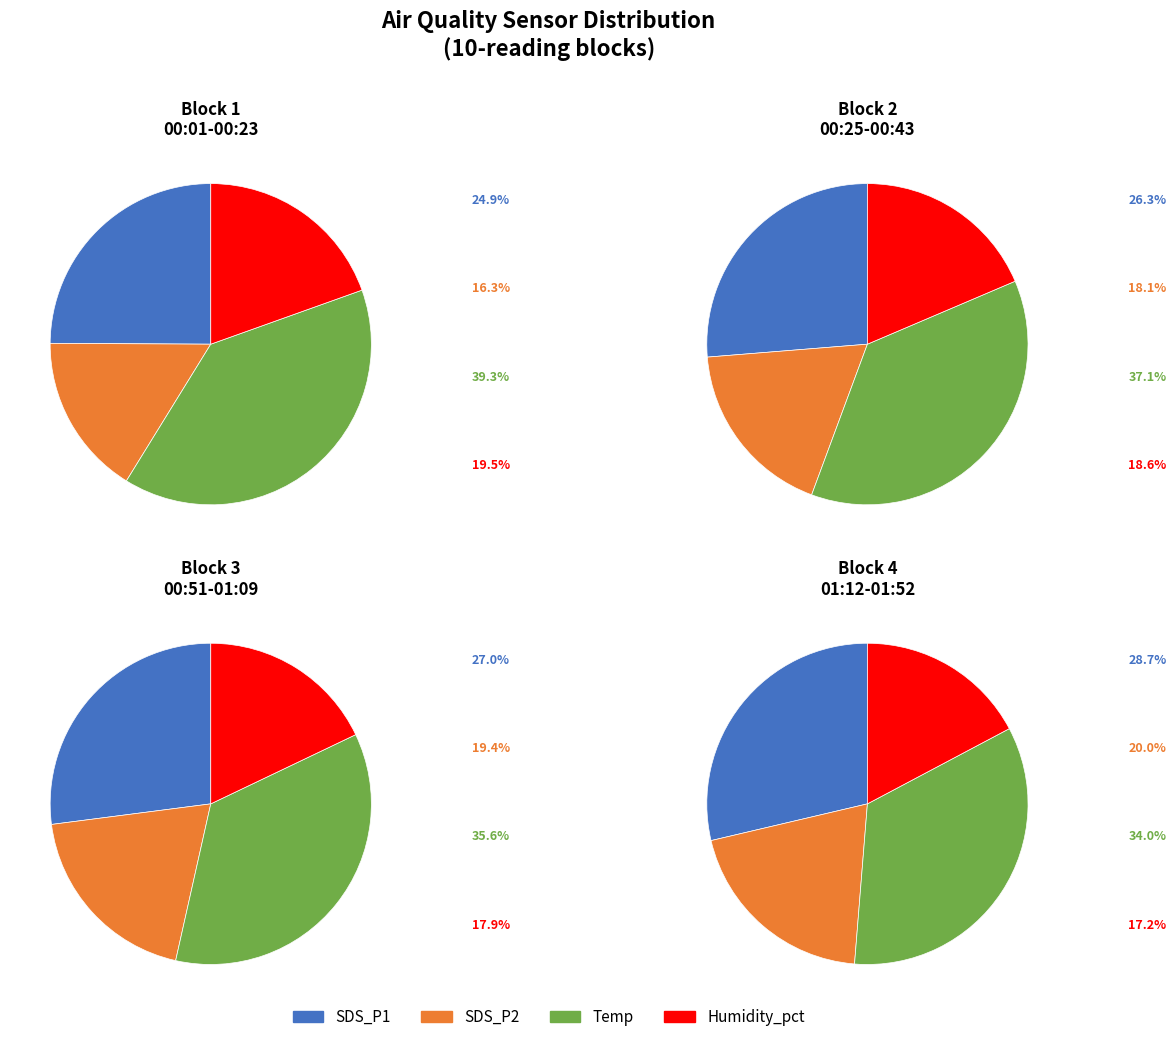

Which slice is the smallest?

16